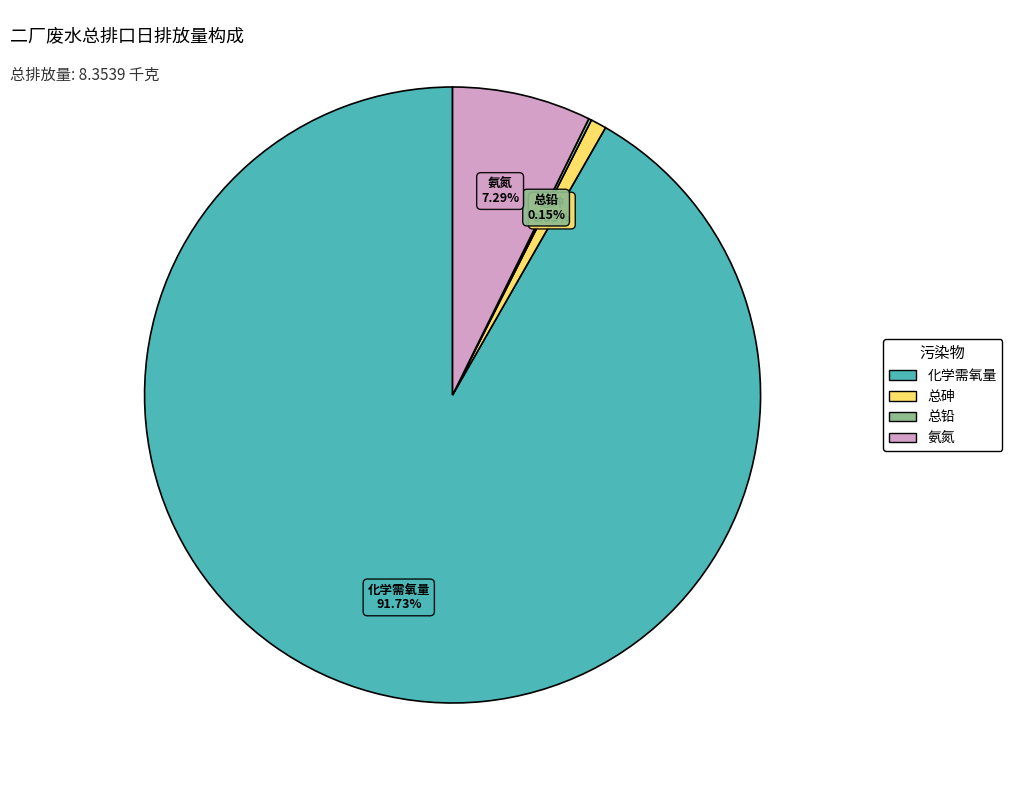

Which slice is the largest?

化学需氧量